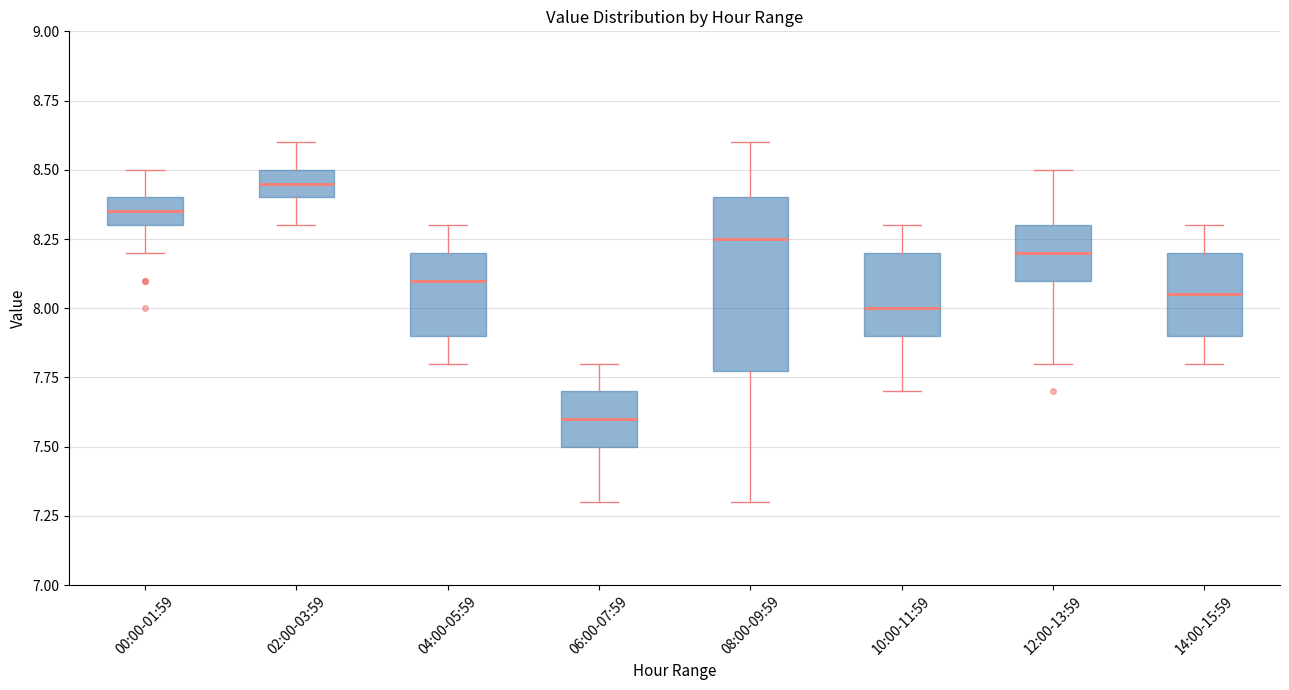

Which box has the highest median line?

02:00-03:59